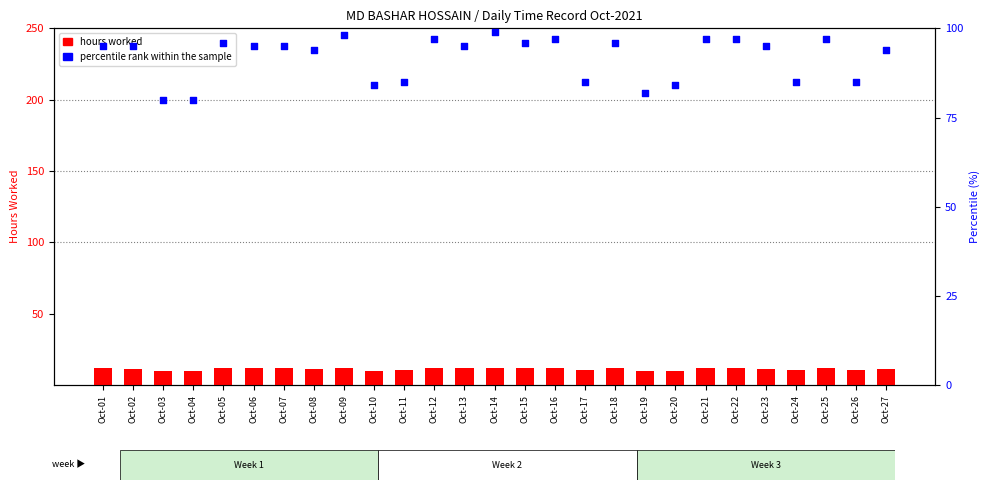

Which series contains the lowest Y value?

hours worked